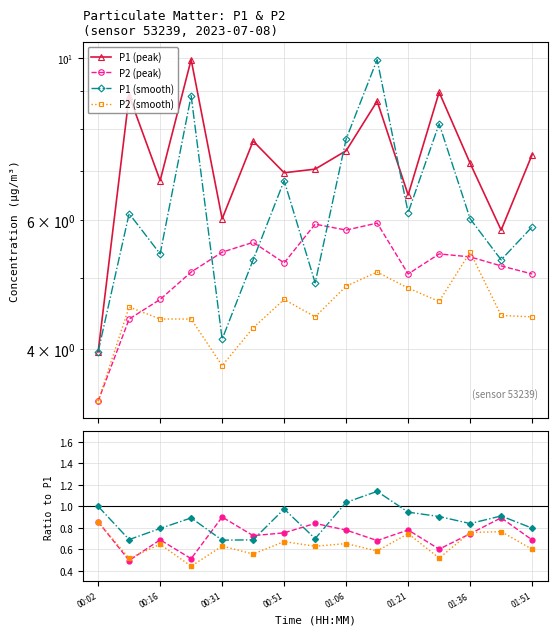

What is the label of the 13th point from the right?

00:16